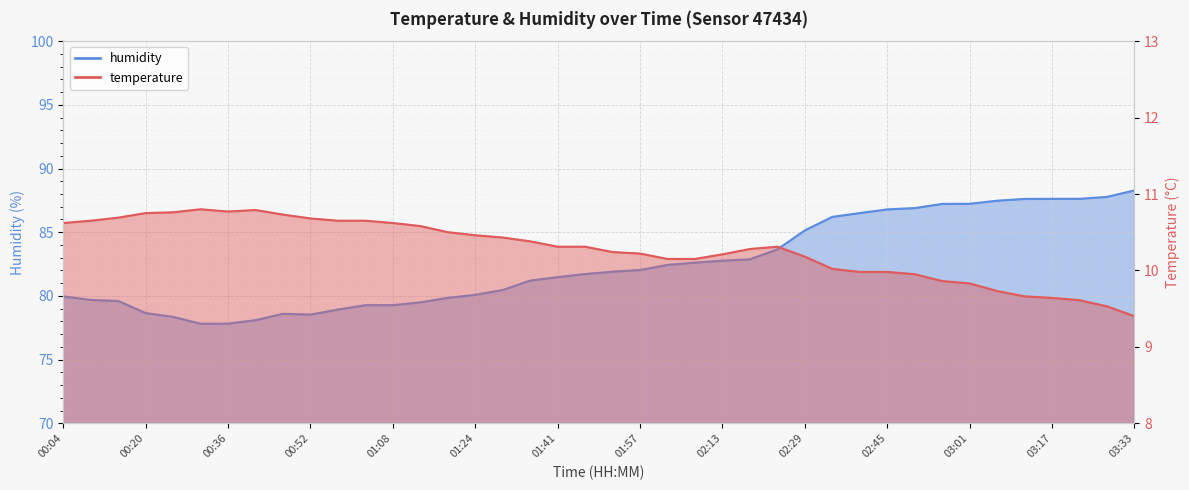

Which has a higher value, 01:51 or 00:04?

00:04